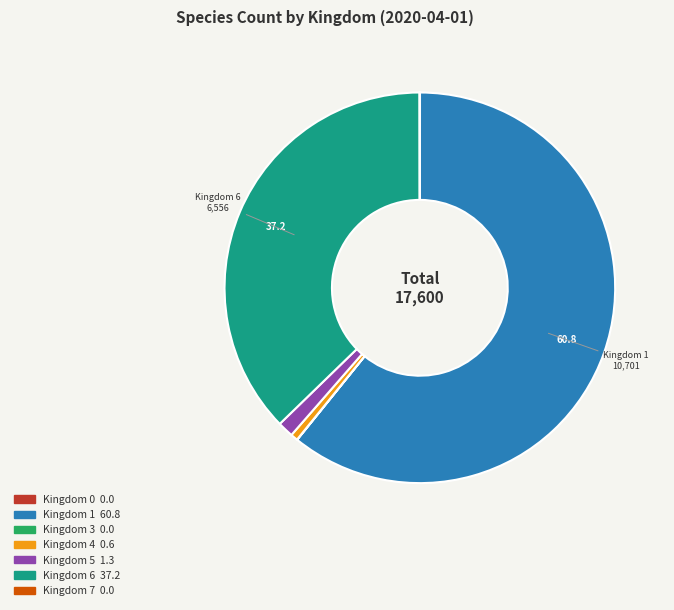

Is there any slice that represents more than half of the pie?

Yes